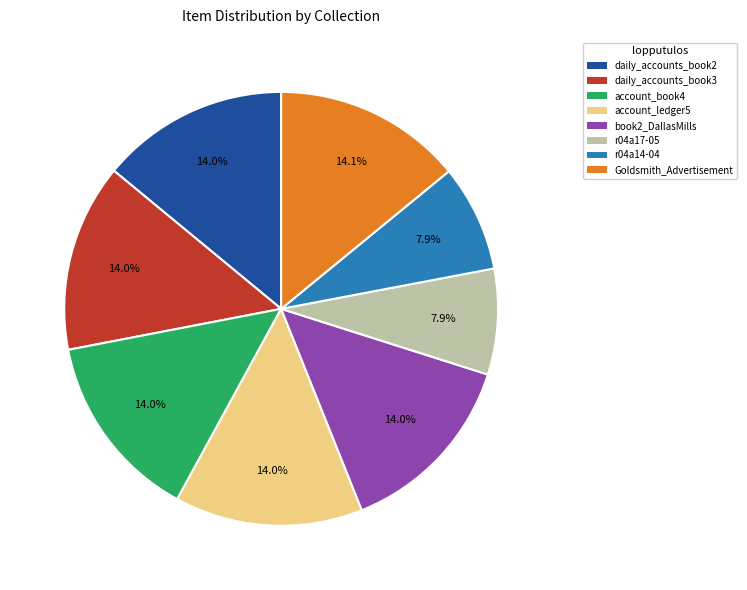

Is there a majority slice in this chart?

No